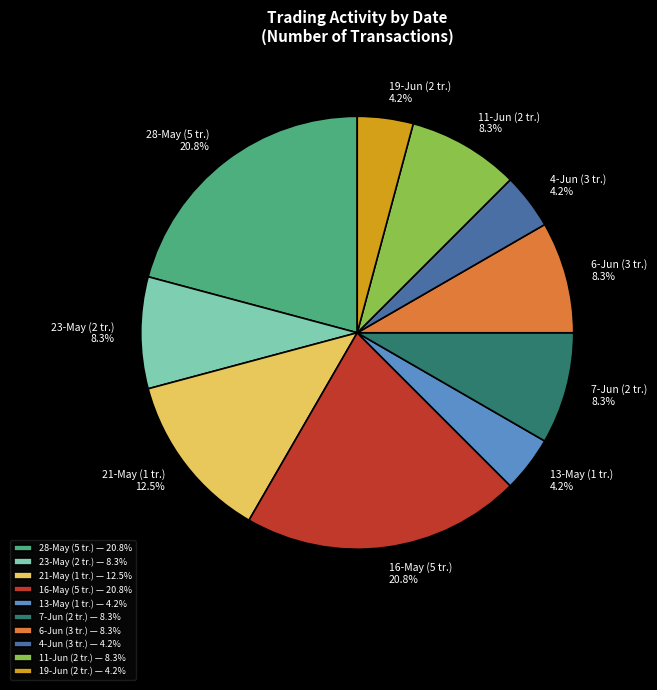

To the nearest percent, what is the average slice percentage?

10%